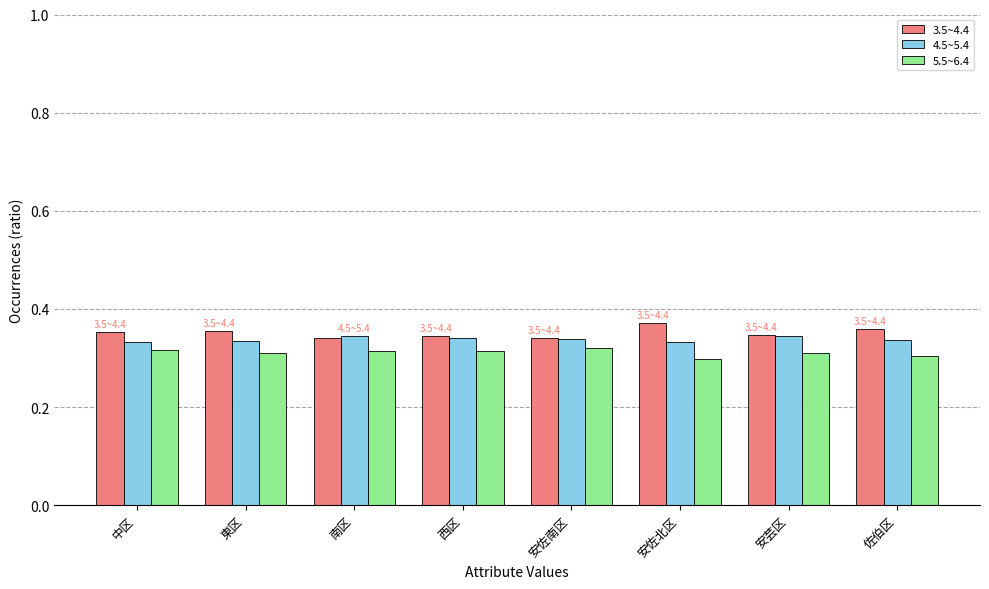

What is the total value across all series at 西区?

1.0